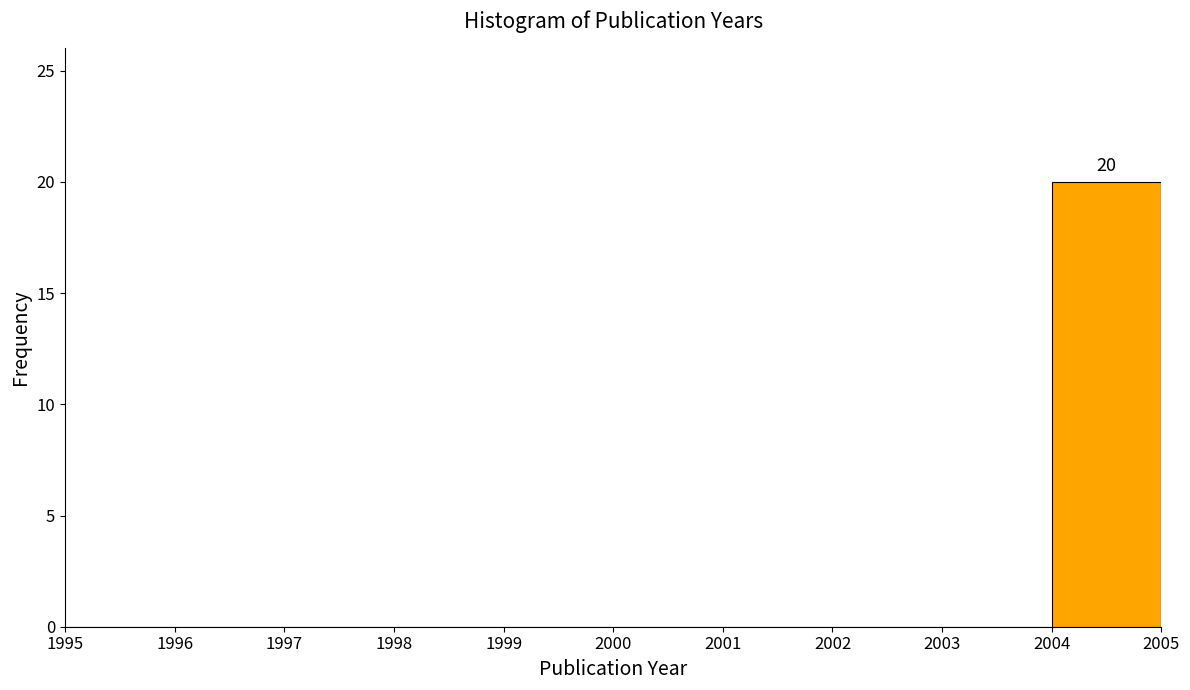

Over which range of the x-axis is the bar tallest?

2004 to 2005